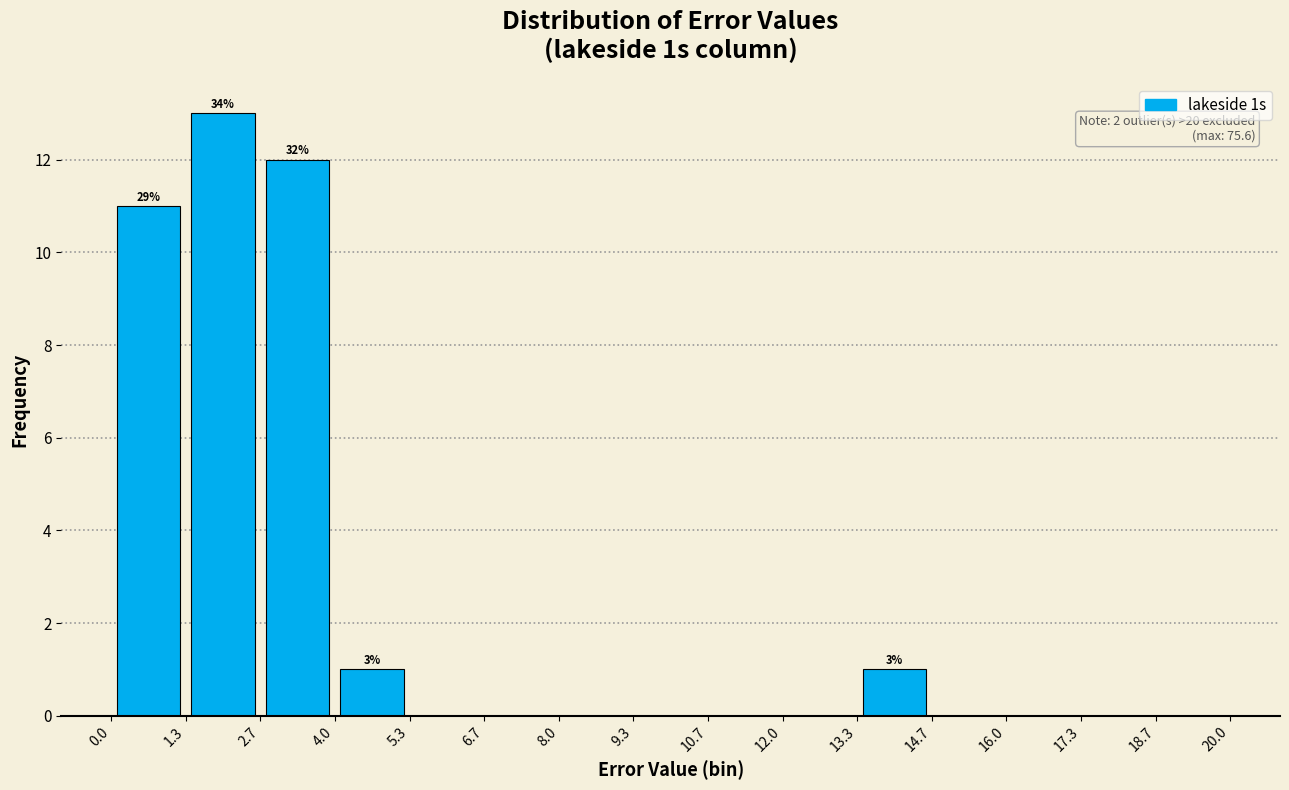

Which range on the x-axis has the tallest bar?

1.3 to 2.7